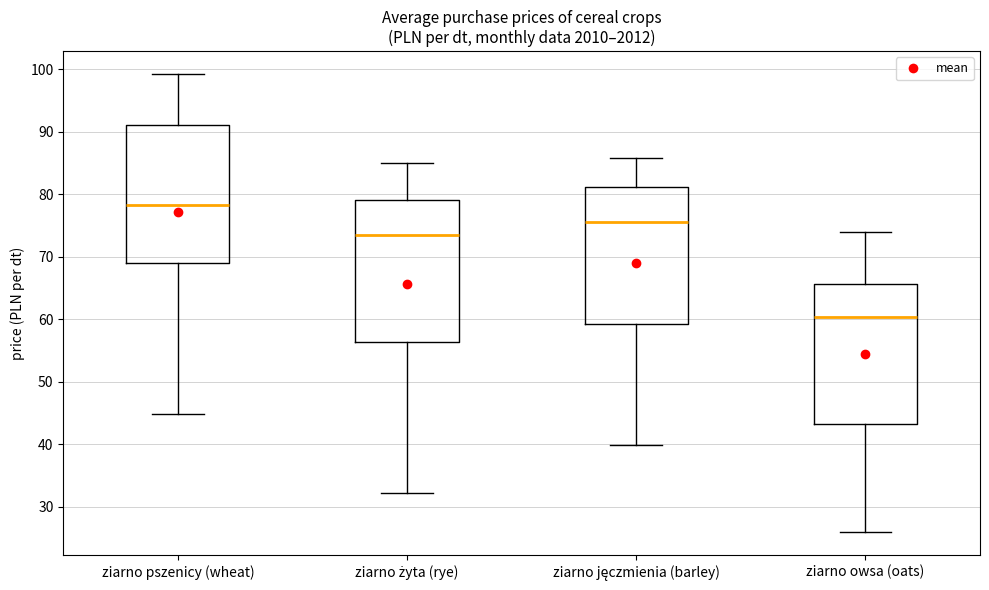

Reading left to right, read every box against the y-axis: the position of its median line, the range the box covers, and the ends of its whiskers. The values are not printed on the chart, so give them approximately, as read against the axis.

ziarno pszenicy (wheat): median 78, box 69 to 91, whiskers 45 to 99
ziarno żyta (rye): median 74, box 56 to 79, whiskers 32 to 85
ziarno jęczmienia (barley): median 76, box 59 to 81, whiskers 40 to 86
ziarno owsa (oats): median 60, box 43 to 66, whiskers 26 to 74